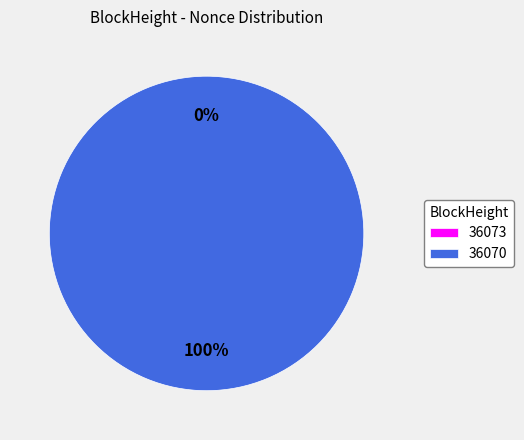

How many segments does this pie chart have?

2